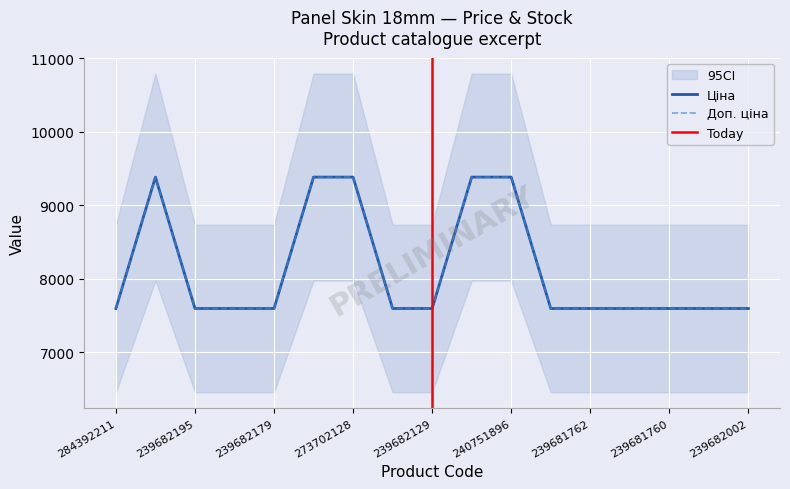

Which has a higher value, 239682179 or 284392211?

239682179